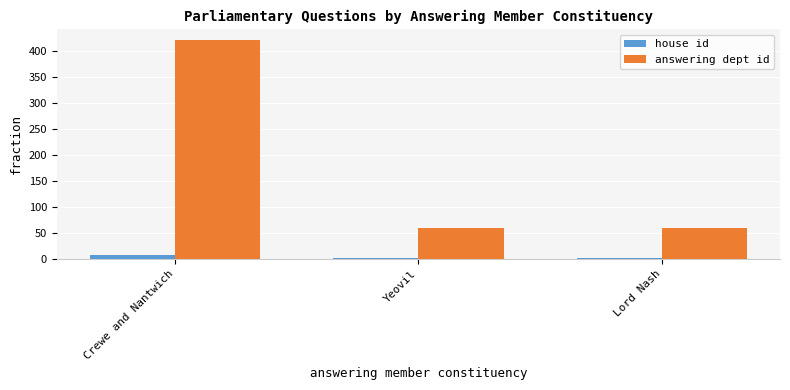

At which category does the chart reach its peak across all series?

Crewe and Nantwich